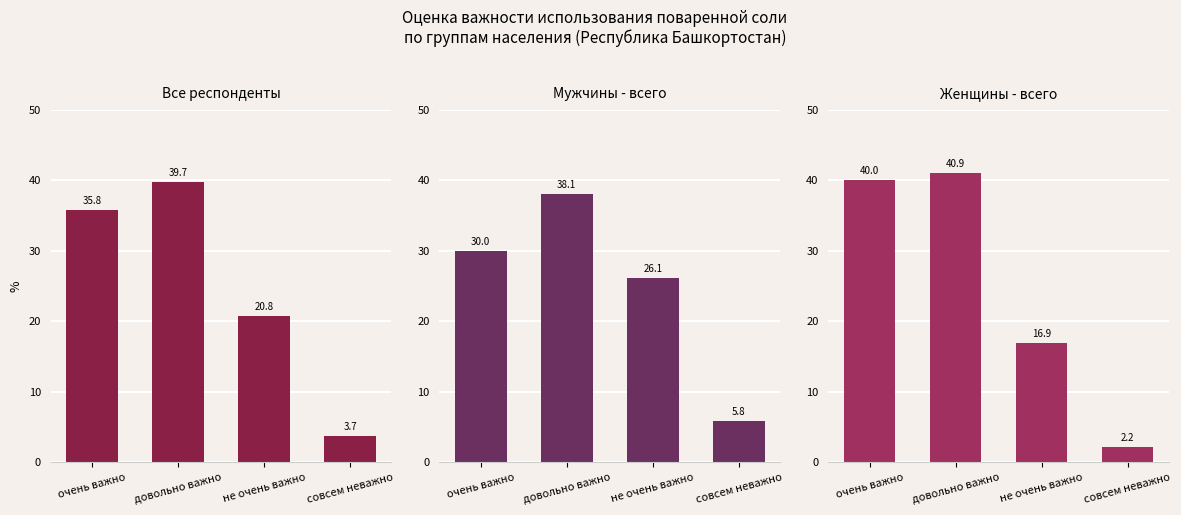

What is the difference between the Женщины - всего values at очень важно and не очень важно?

23.2